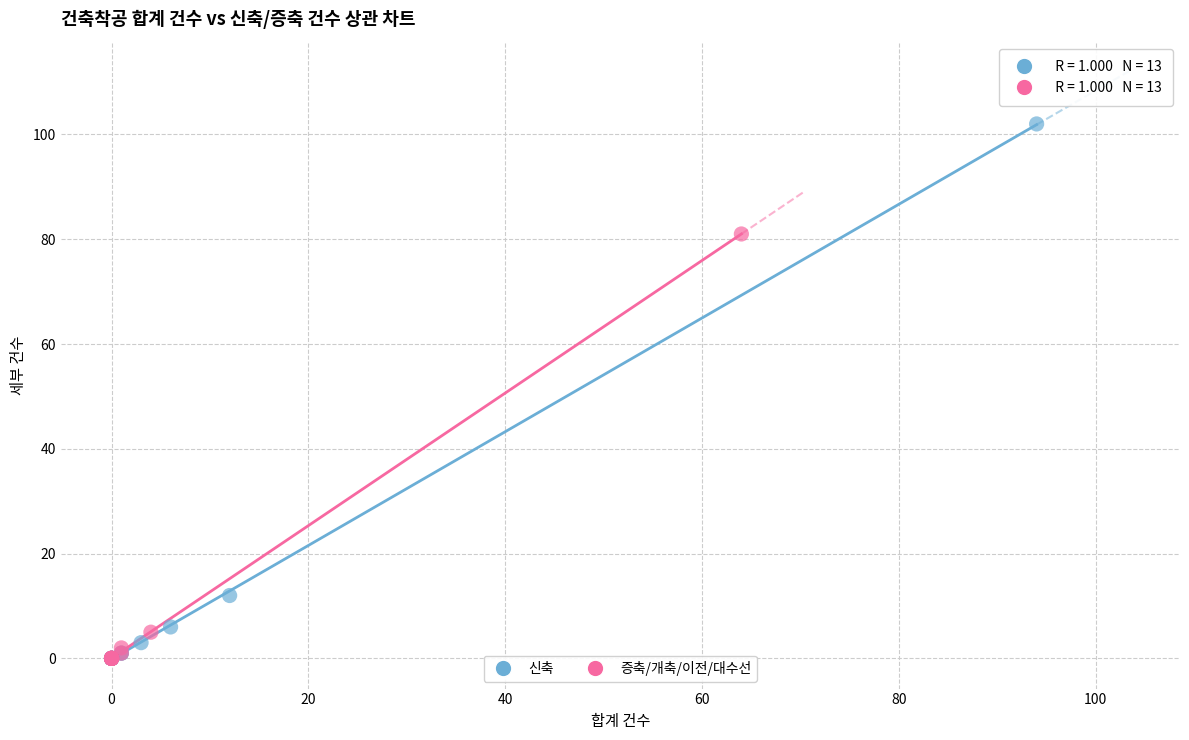

Which series contains the highest Y value?

신축